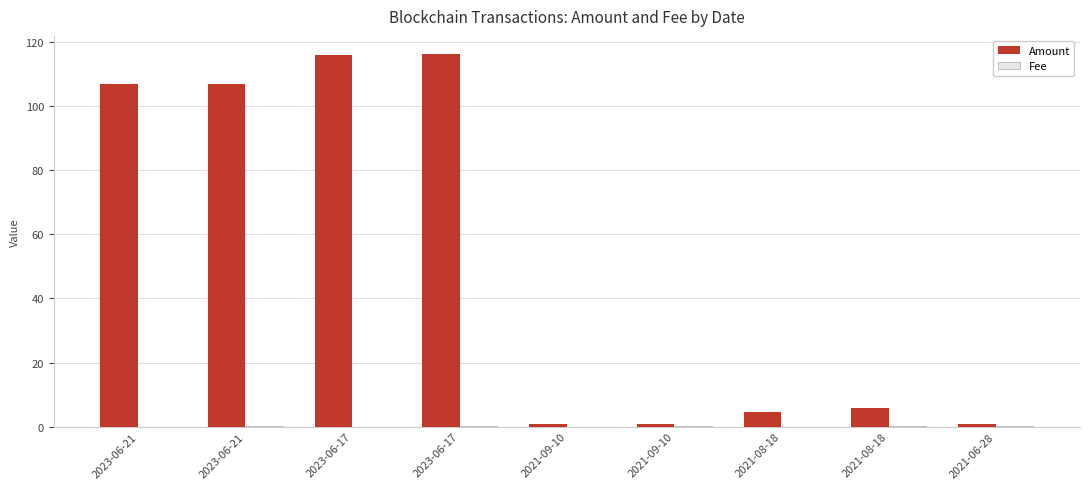

Are the bars grouped side by side (vs. stacked)?

Yes